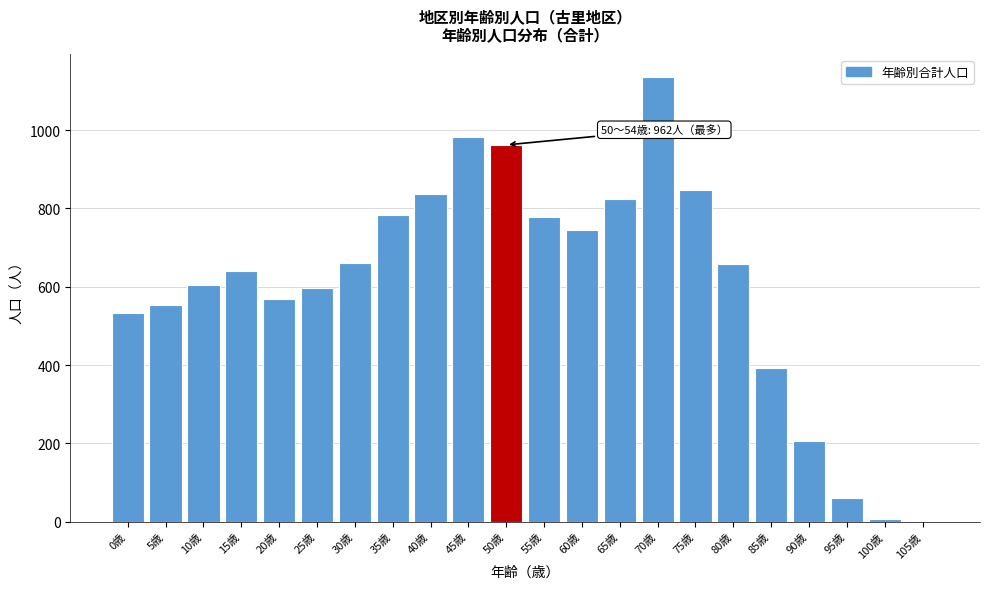

Approximately how many times larger is the value at 30歳 compared to 80歳?

1.0